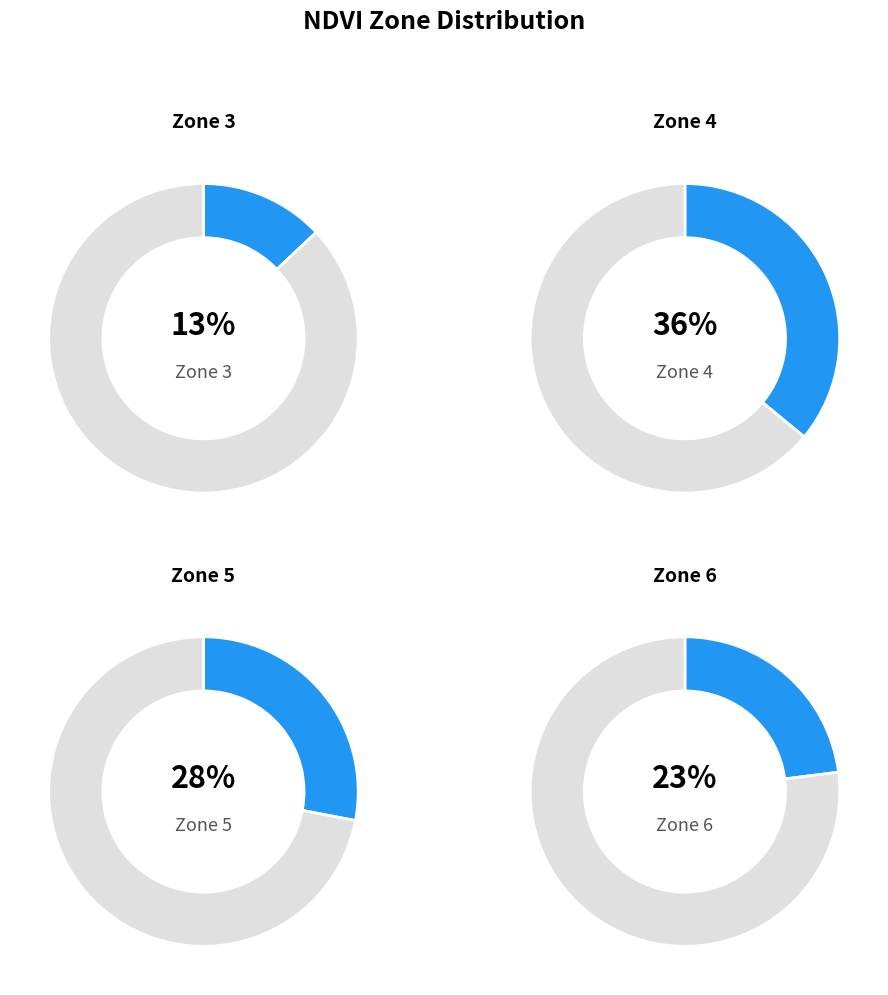

To the nearest percent, what is the difference between the Zone 4 and Zone 5 slice percentages?

8%